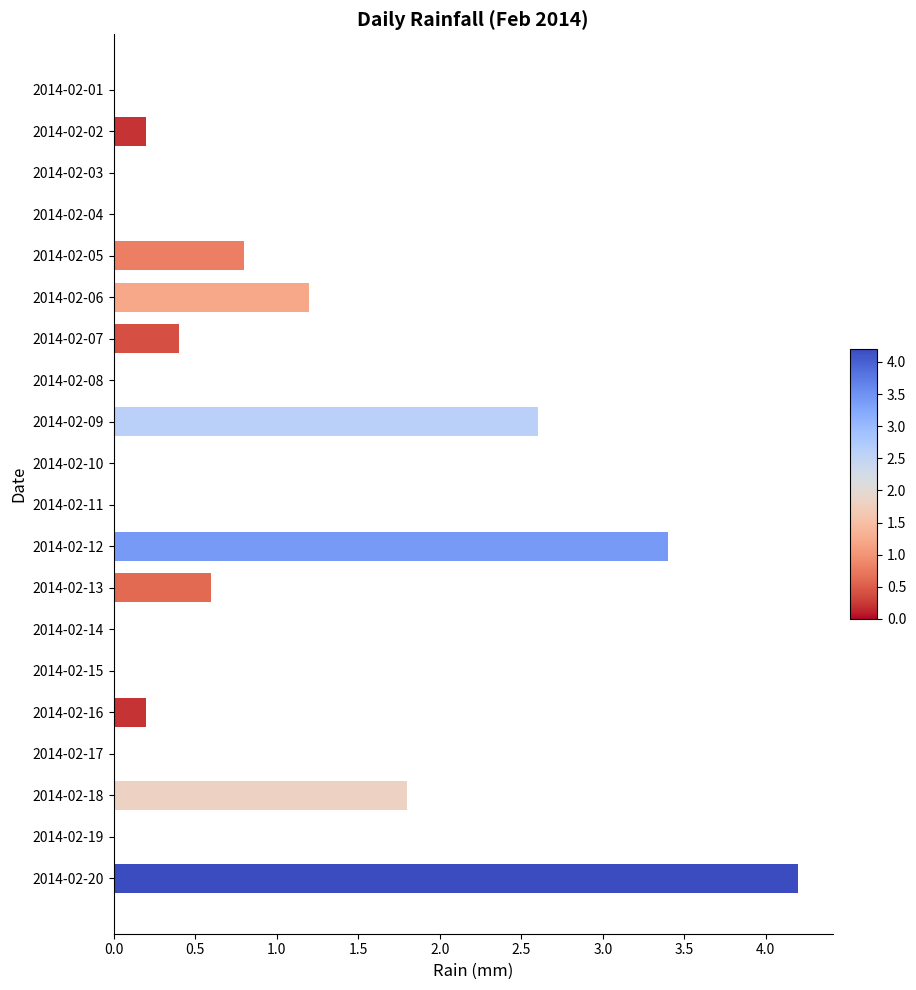

Which label corresponds to the largest value in the chart?

2014-02-20